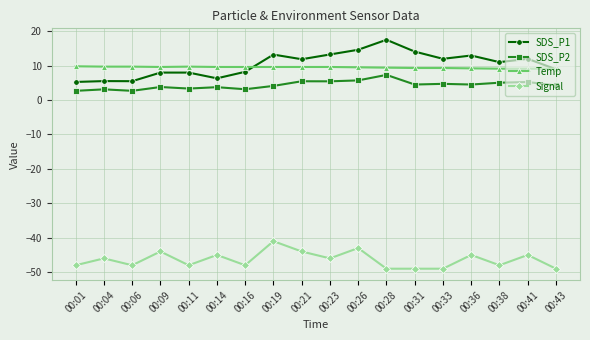

What is the minimum value shown in the chart?

-49.0